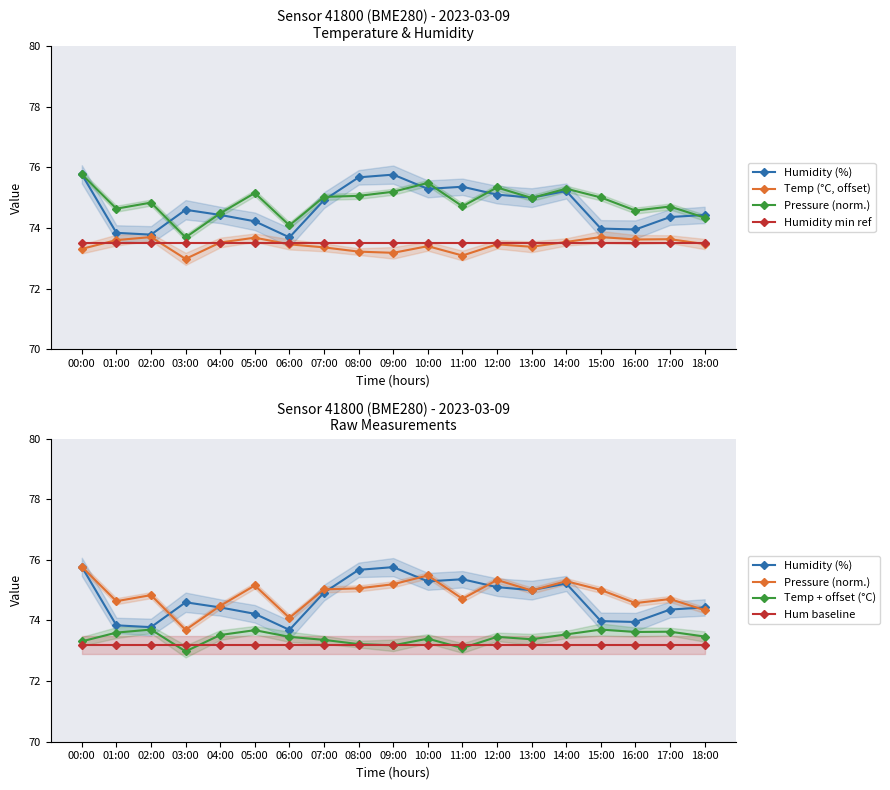

The Pressure (norm.) series shows 74.3 at 18:00. True or false?

True